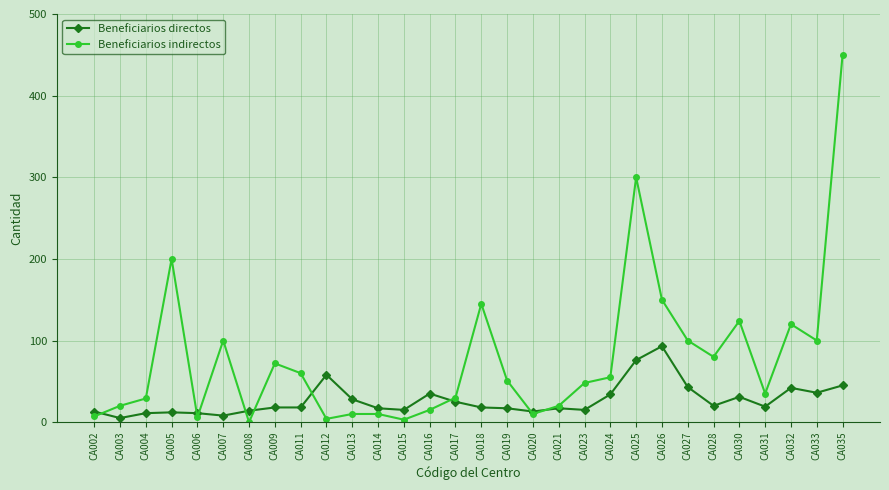

In Beneficiarios indirectos, how many points are lower than both neighbors (excluding endpoints)?

8